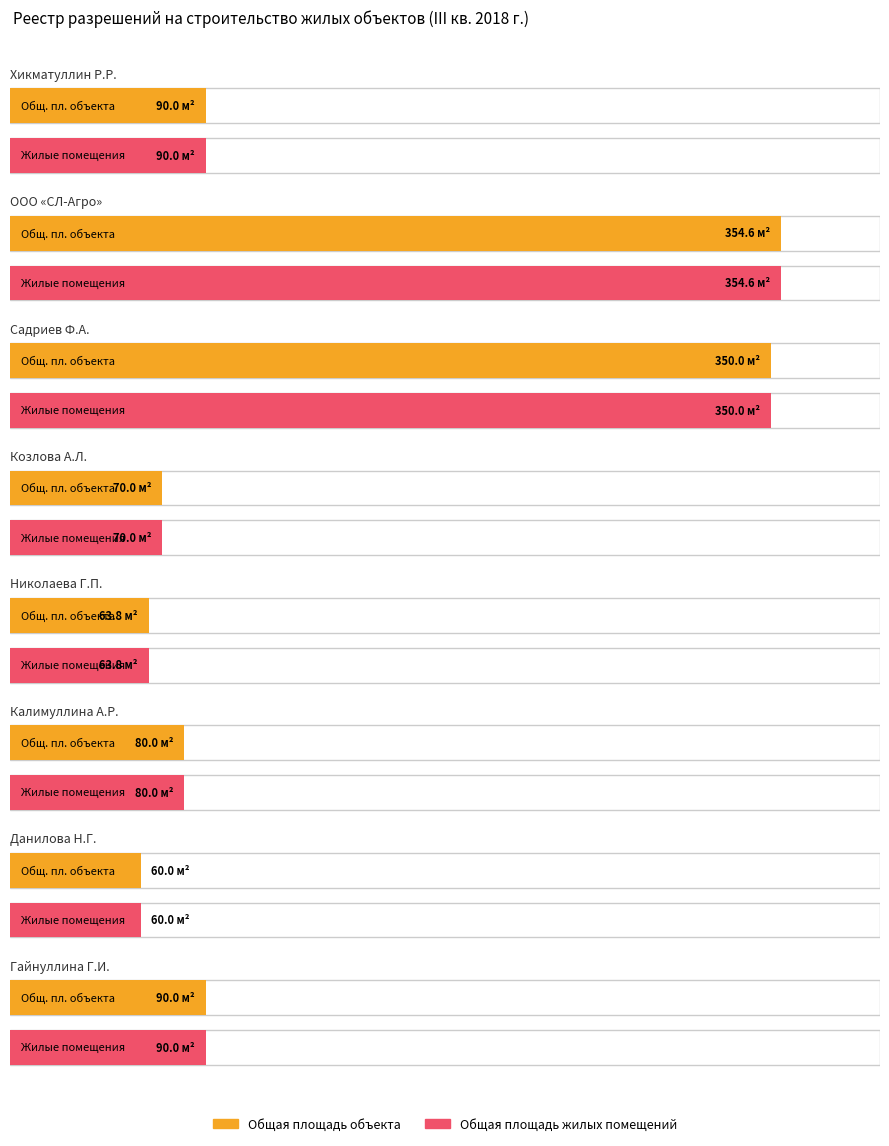

At which category is the sum across all series the highest?

ООО «СЛ-Агро»